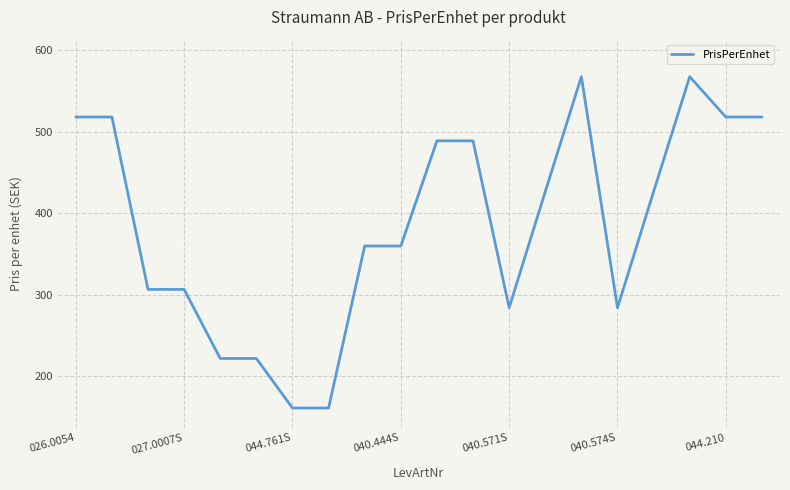

What is the maximum value shown in the chart?

567.8